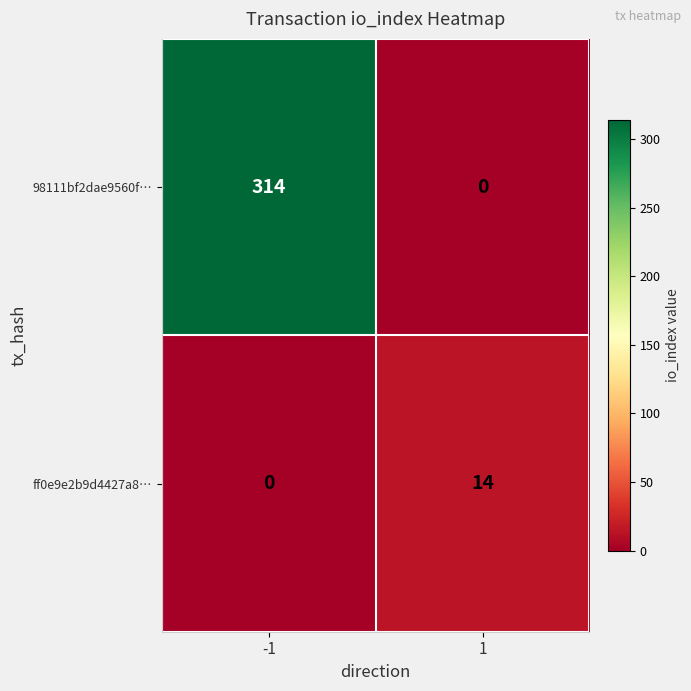

What is the average value of the ff0e9e2b9d4427a8… series?

7